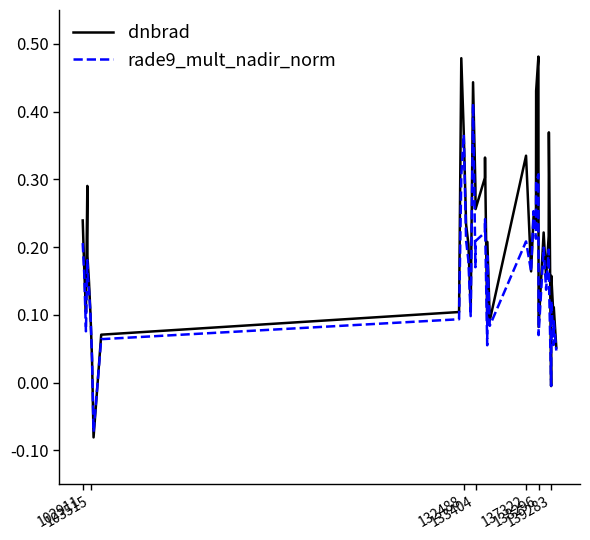

List the series in order of their overall mean, lowest first.

rade9_mult_nadir_norm, dnbrad